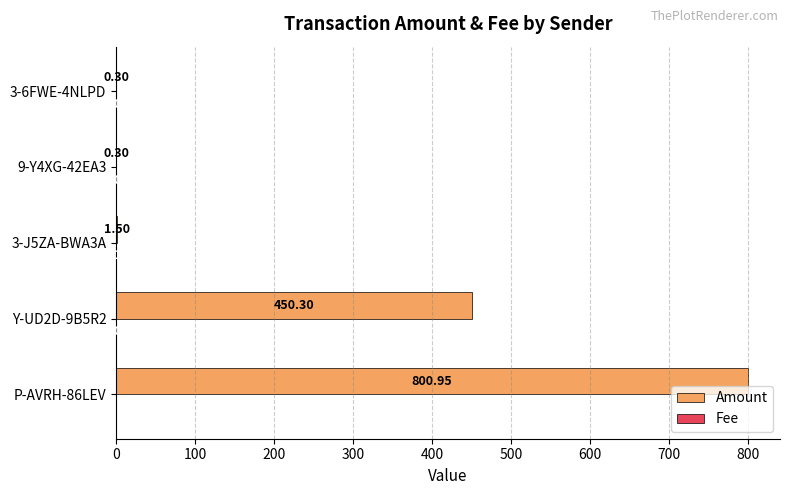

Which series changed the most between Y-UD2D-9B5R2 and 3-J5ZA-BWA3A?

Amount